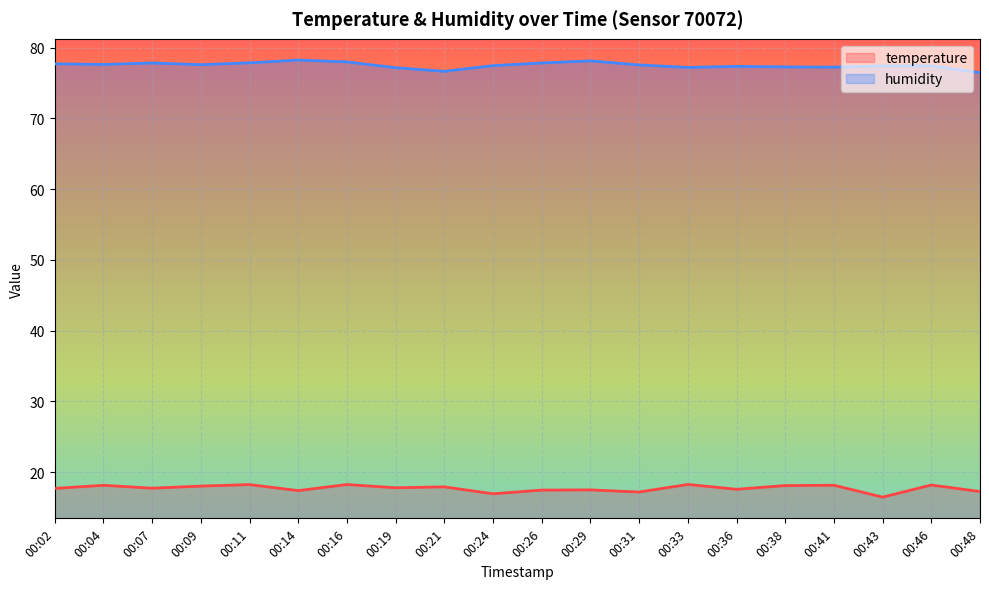

How many data points in temperature are above 17?

18